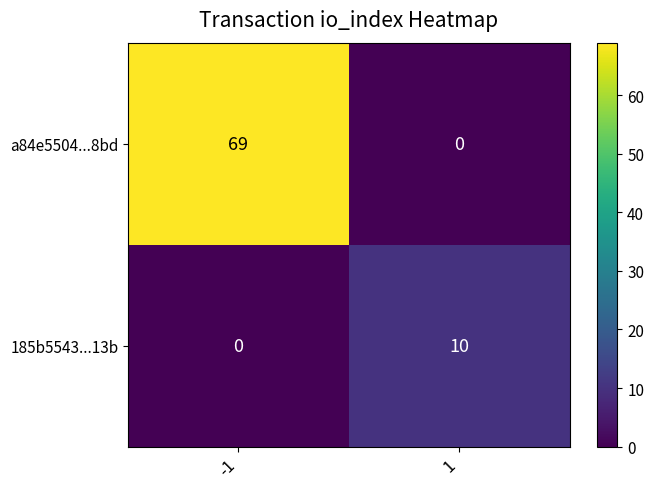

Reading left to right, extract all data points from this chart.

a84e5504...8bd: 69	0
185b5543...13b: 0	10